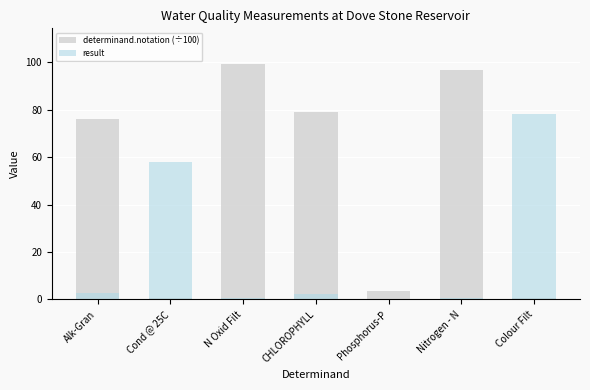

Is it true that determinand.notation (÷100) equals 0.8 at Cond @ 25C?

True